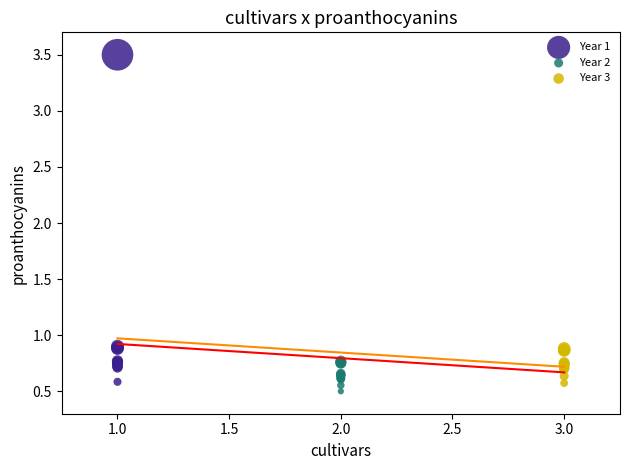

Which series has the largest Y range (max minus min)?

Year 1